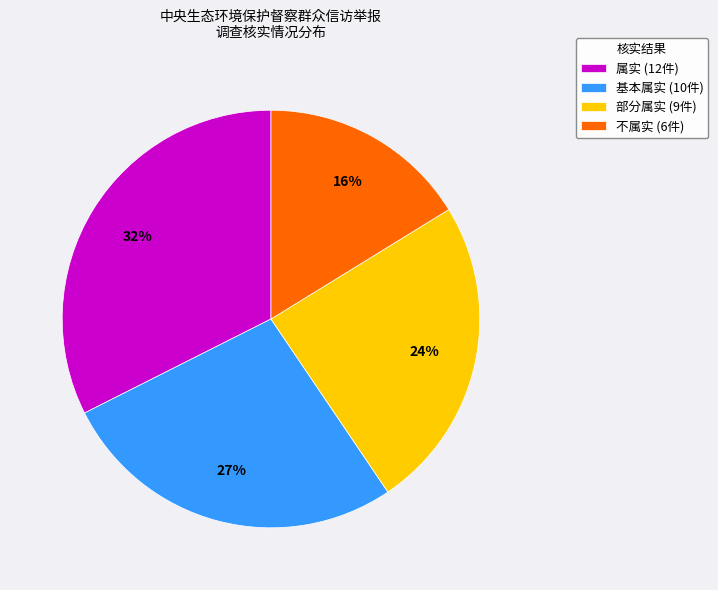

Which has a higher value, 基本属实 or 不属实?

基本属实